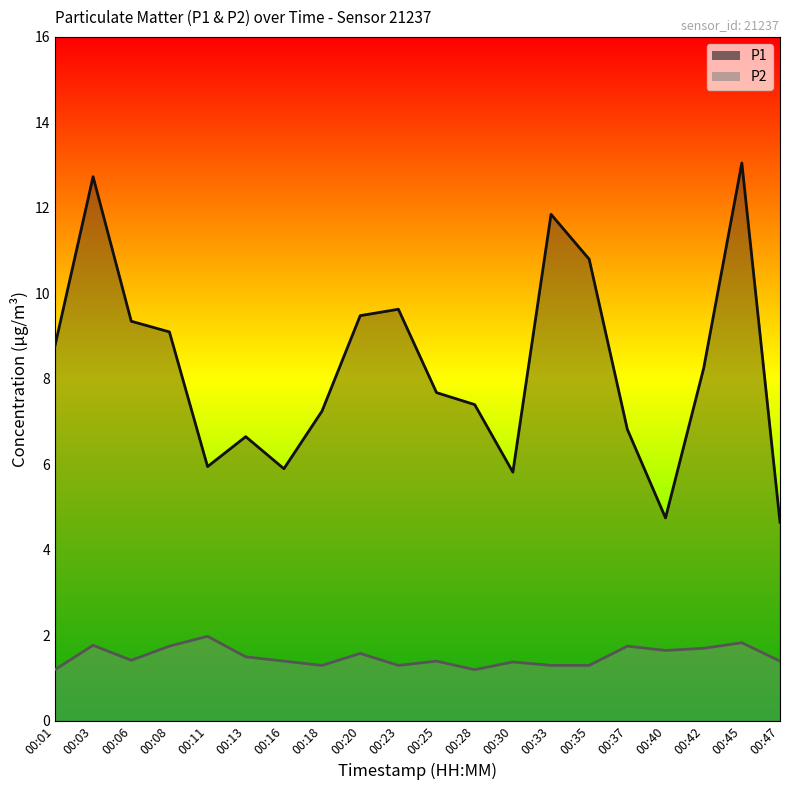

True or false: P1 and P2 cross at least once.

False